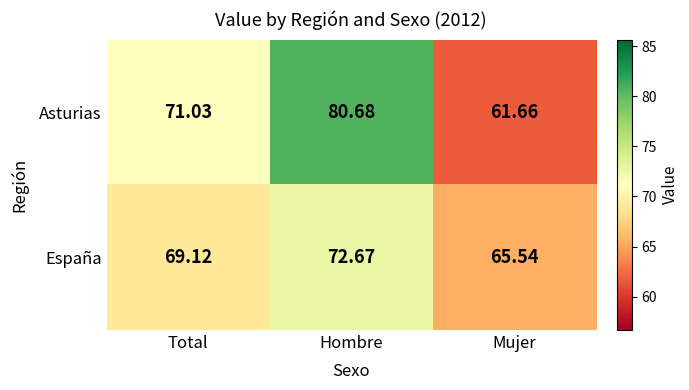

At Hombre, list the series in order from smallest to largest.

España, Asturias